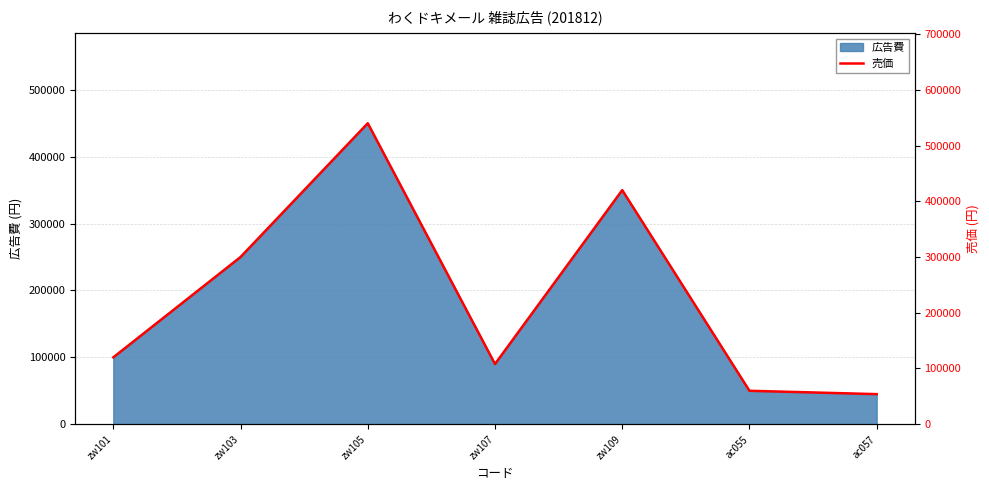

Reading left to right, extract all data points from this chart.

120000	300000	540000	108000	420000	60000	54000